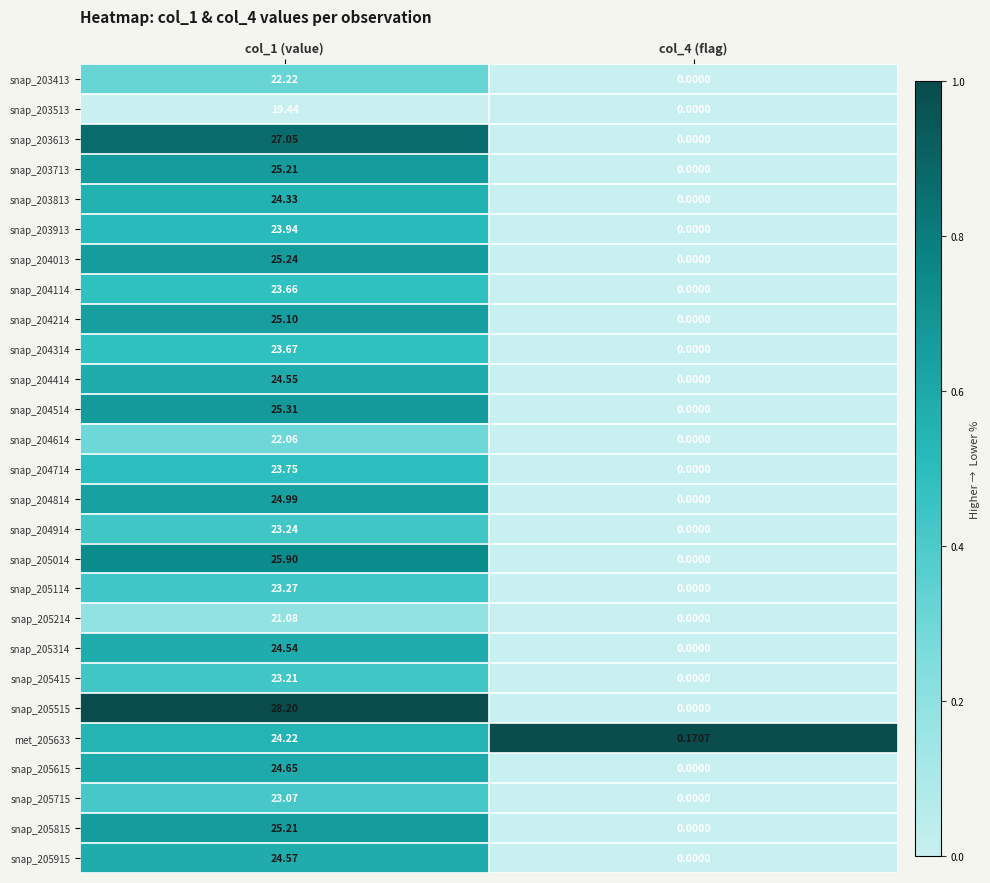

Is the value of snap_205515 at col_1 (value) greater than the value of snap_204514 at col_4 (flag)?

Yes